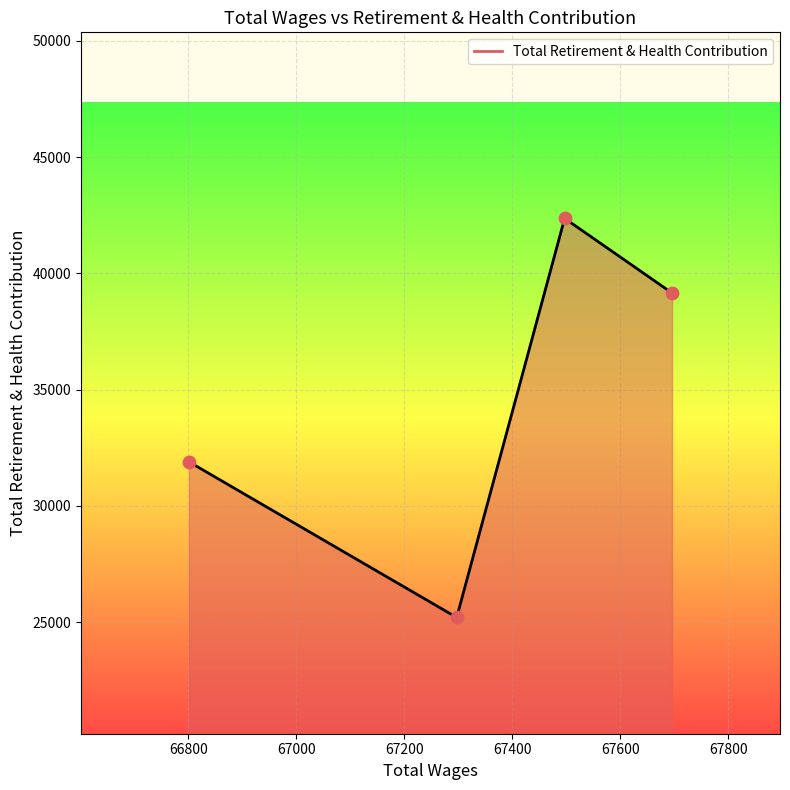

What is the maximum value shown in the chart?

42364